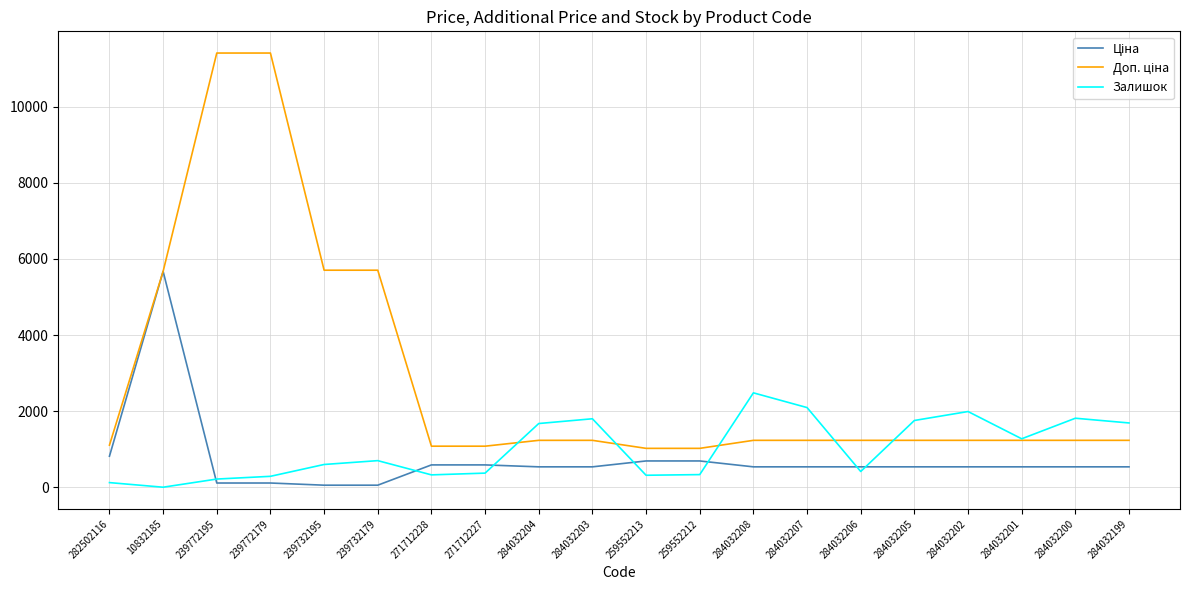

True or false: Залишок has a value of 3361.7 at 284032202.

False